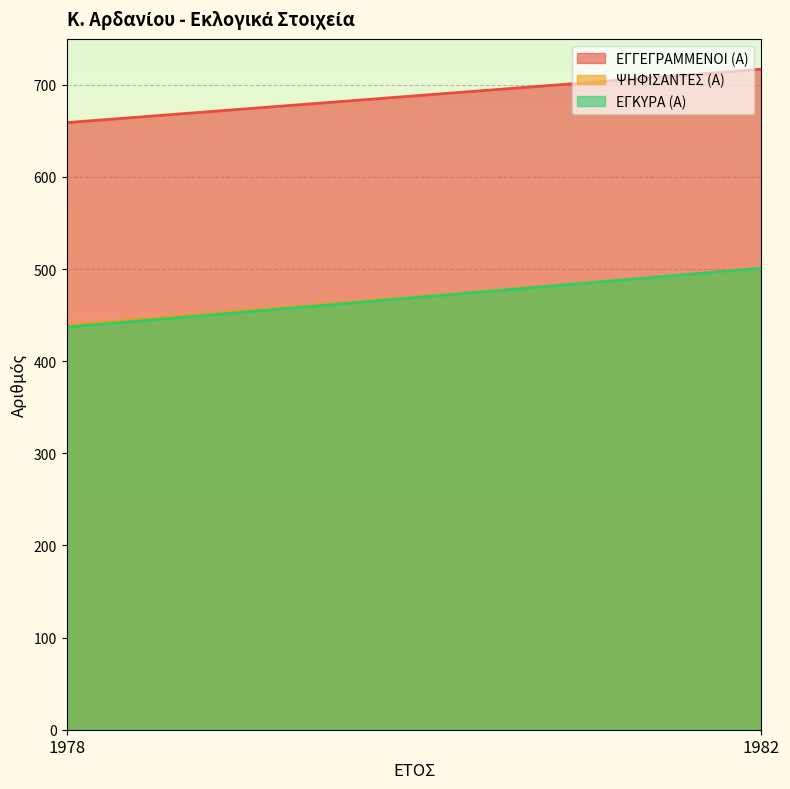

What is the value of the ΕΓΓΕΓΡΑΜΜΕΝΟΙ (Α) point at the 2nd from the left?

717